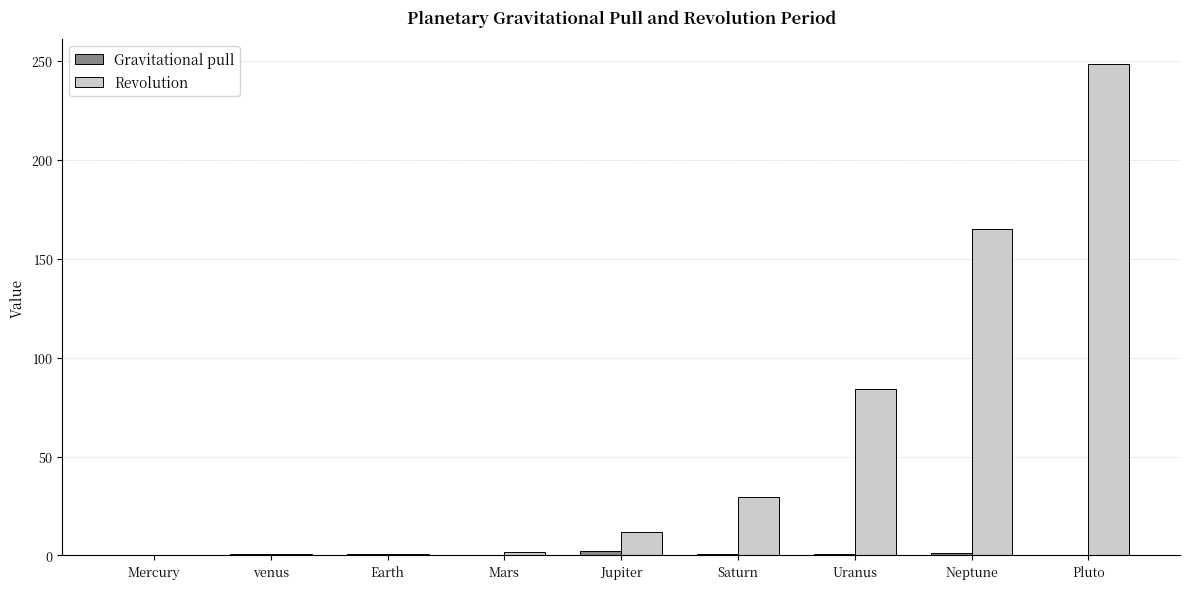

How many data points in Revolution are above 11?

5